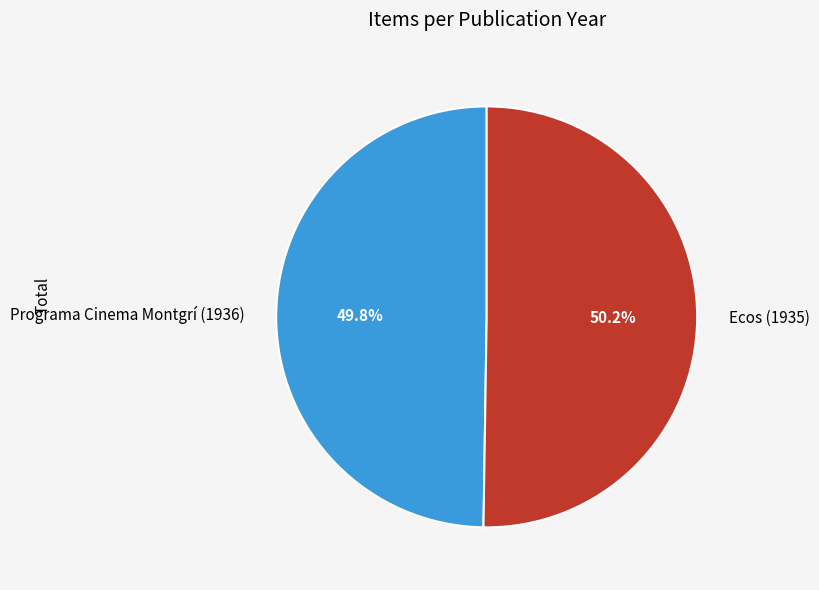

Combined, do Ecos (1935) and Programa Cinema Montgrí (1936) account for over 50%?

Yes